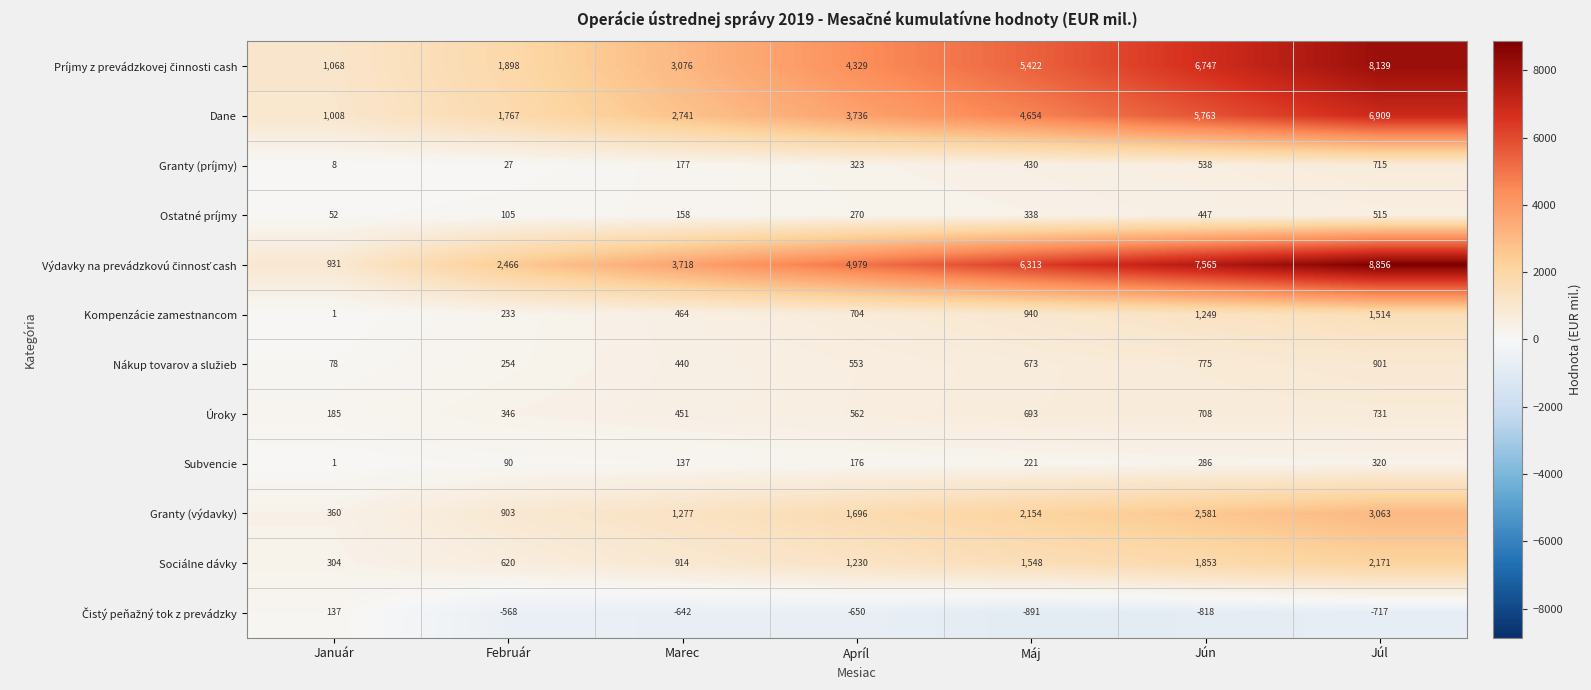

Which label corresponds to the largest value in the chart?

Júl